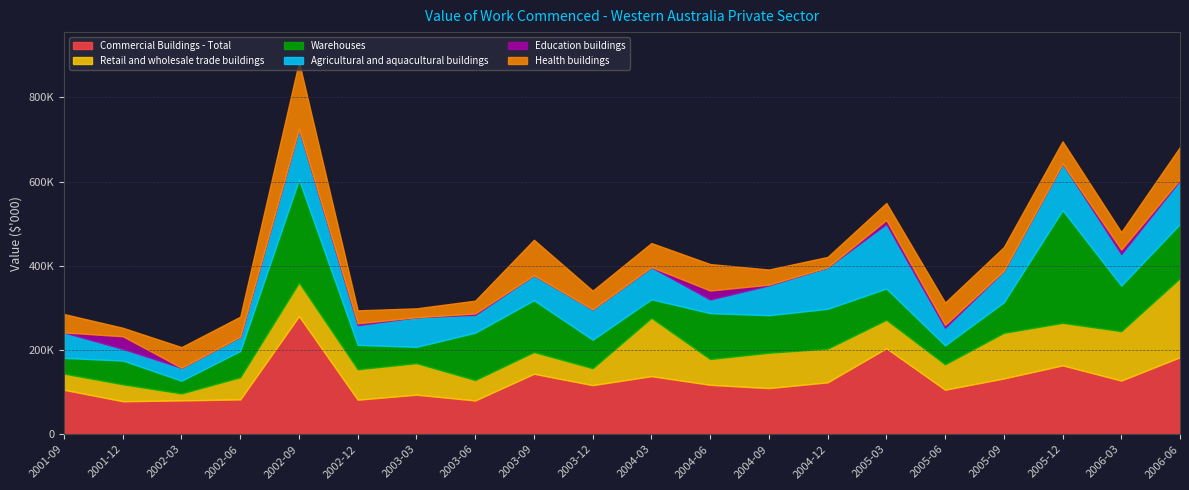

At how many categories does at least one series exceed 87439?

16